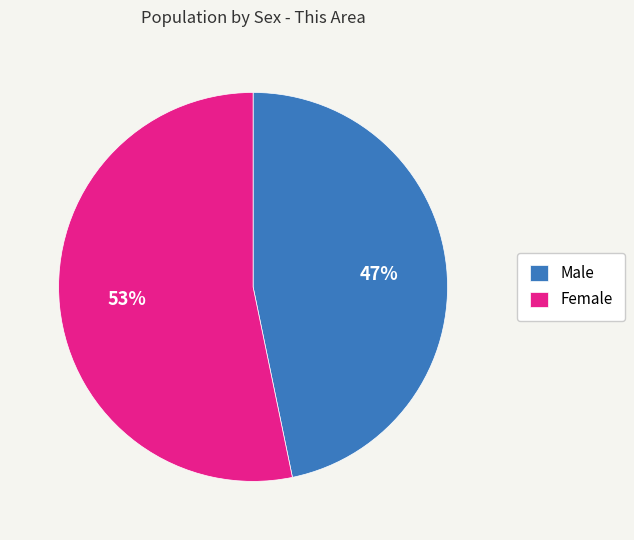

How many segments does this pie chart have?

2